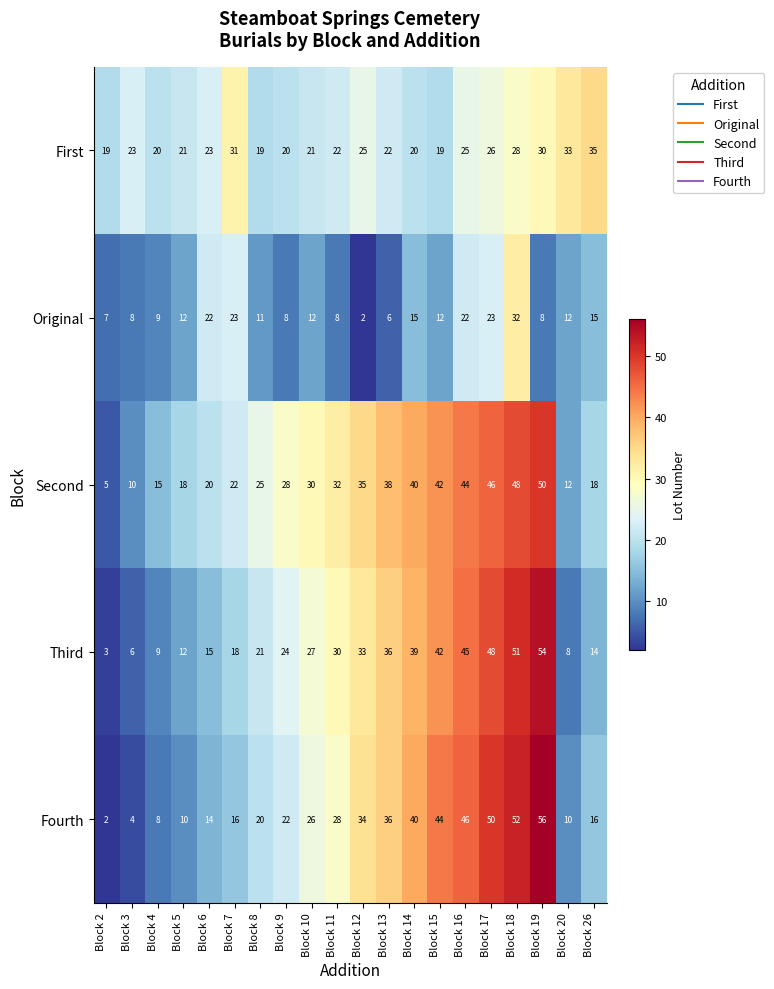

Rank the series at Block 17 from lowest to highest value.

Original, First, Second, Third, Fourth